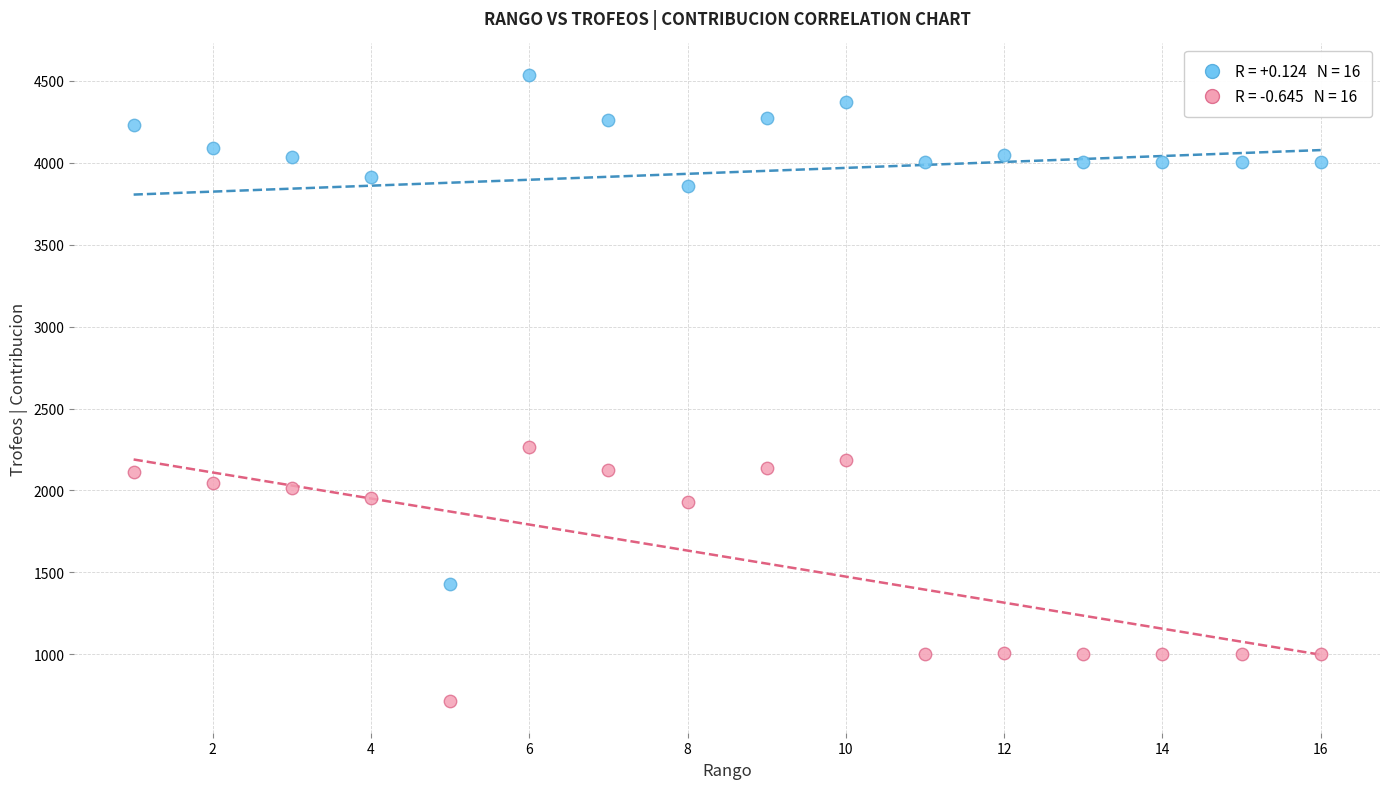

Across all data points, what is the range of X values (max minus min)?

15